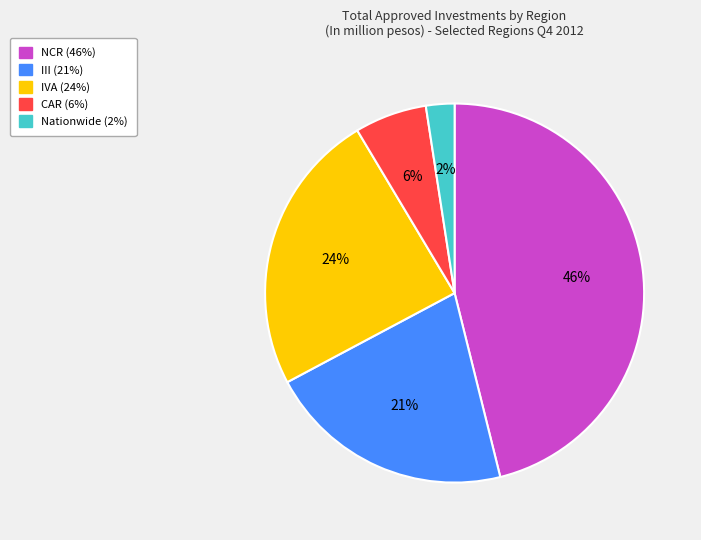

To the nearest percent, what is the difference between the largest and smallest slice percentages?

44%